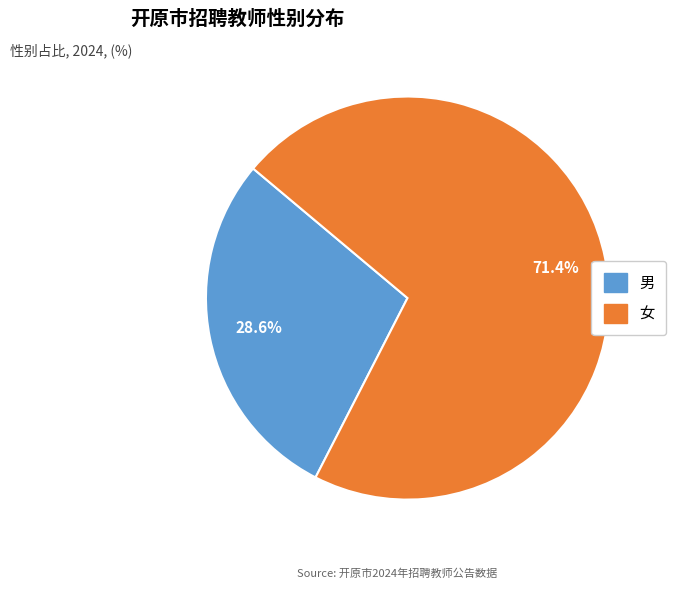

What percentage is the 女 slice, to the nearest percent?

71%